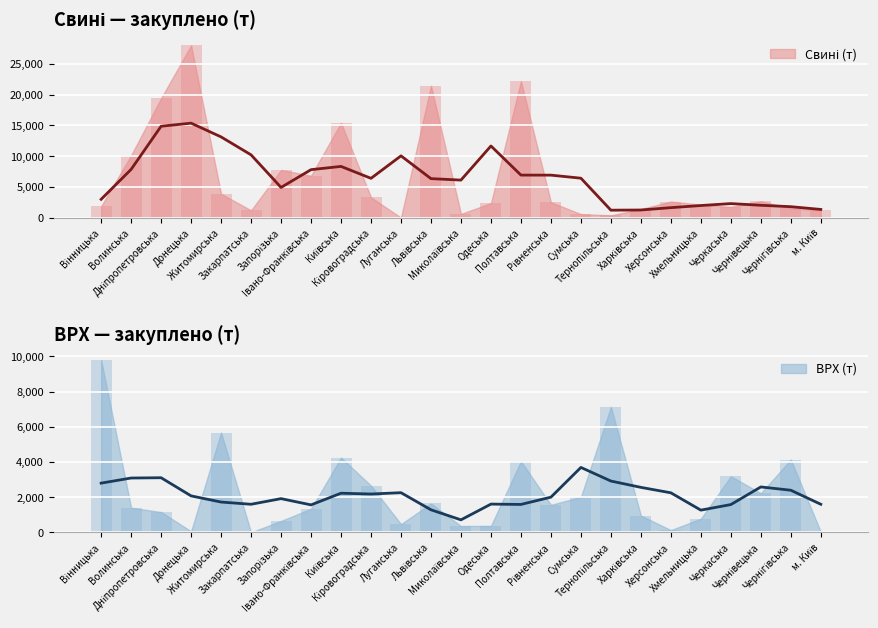

What position from the left is Київська?

9